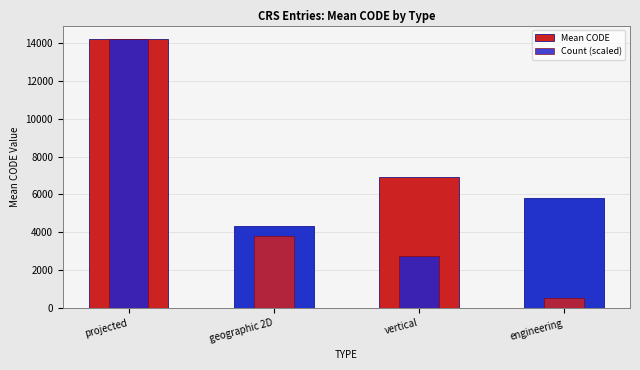

Which series changed the most between geographic 2D and vertical?

Mean CODE